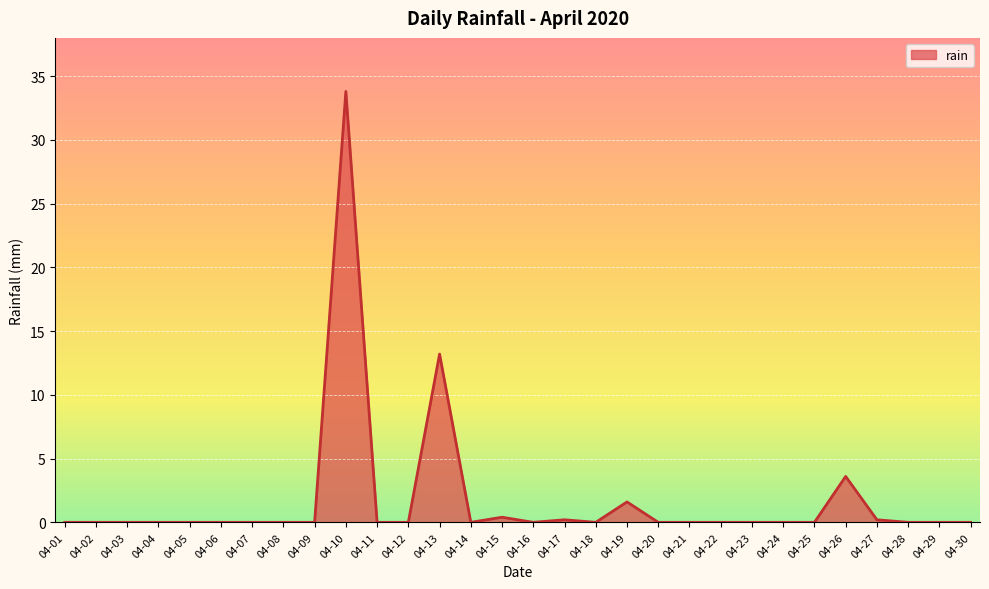

Where is the data nearest to the value 16?

04-13